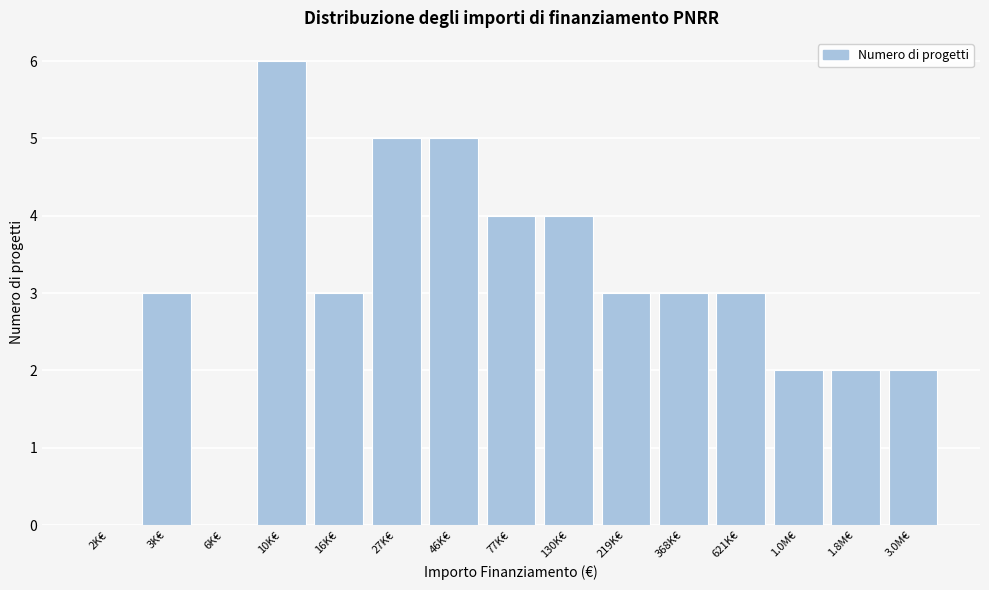

Reading left to right, extract all data points from this chart.

2K€=0	3K€=3	6K€=0	10K€=6	16K€=3	27K€=5	46K€=5	77K€=4	130K€=4	219K€=3	368K€=3	621K€=3	1.0M€=2	1.8M€=2	3.0M€=2